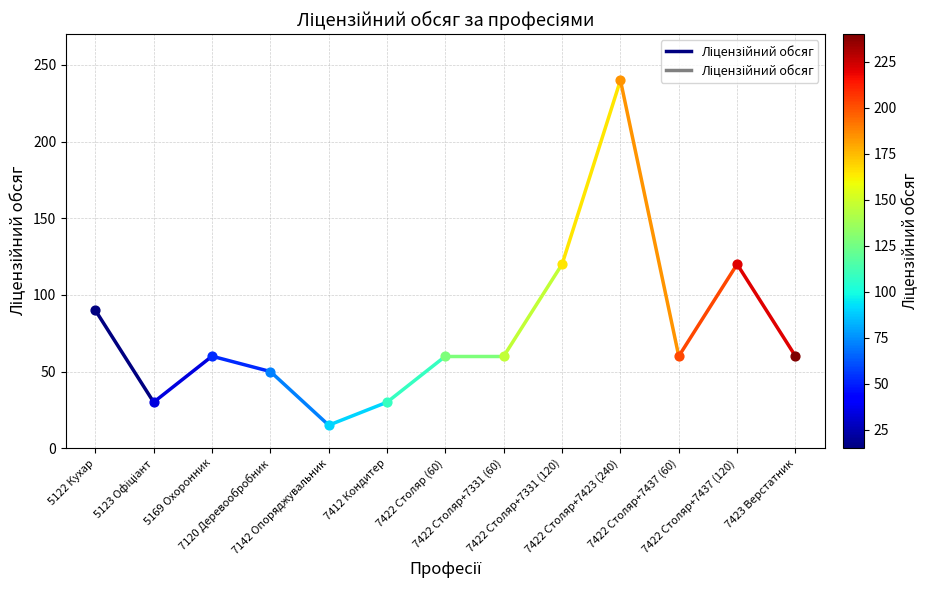

What is the change in value from 5122 Кухар to 5123 Офіціант?

-60